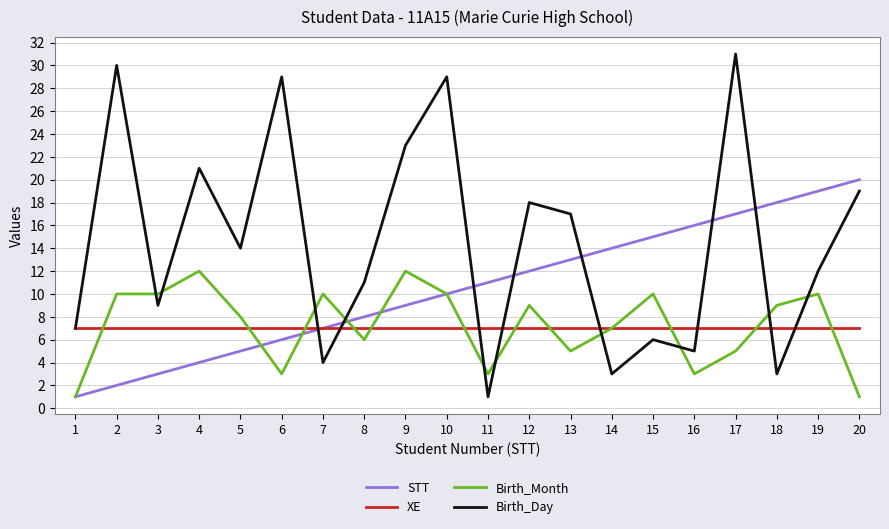

At which label does STT reach its peak?

20